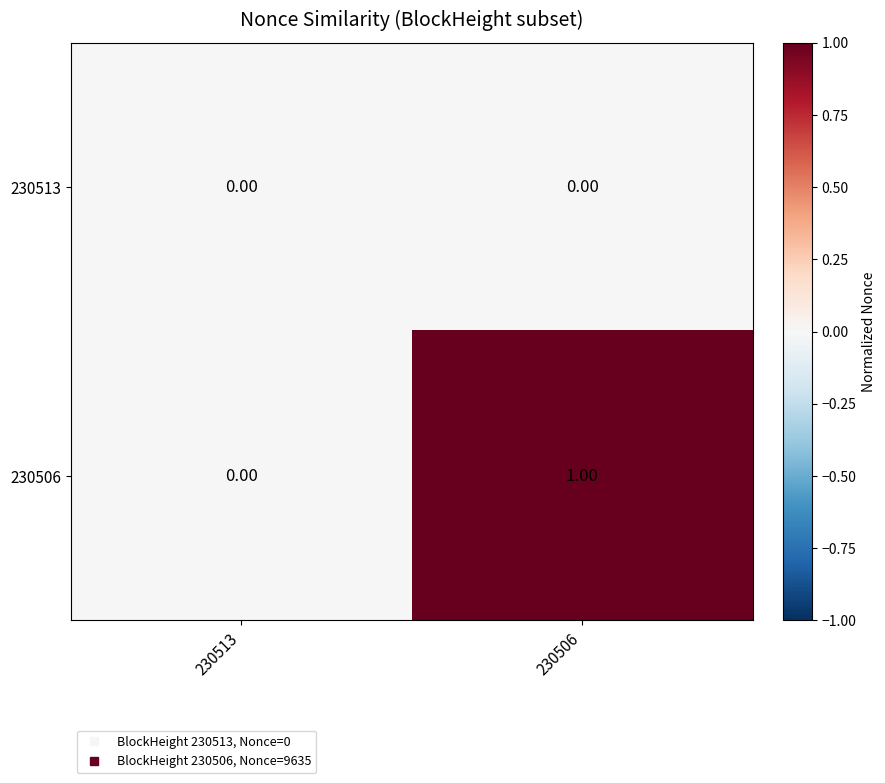

Which series has the widest spread of values?

230506